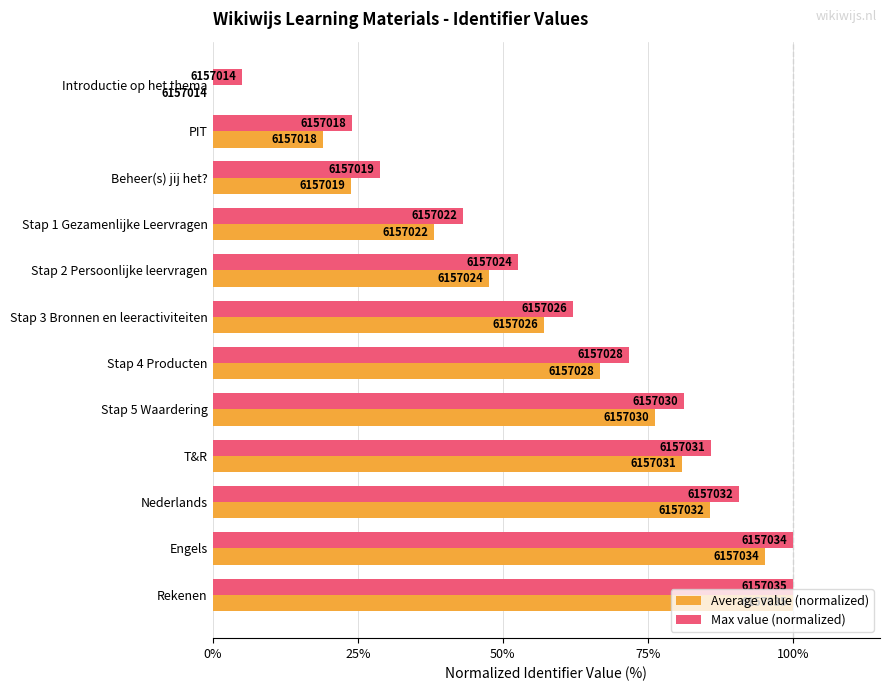

What are all the series names shown in the legend?

Average value (normalized), Max value (normalized)